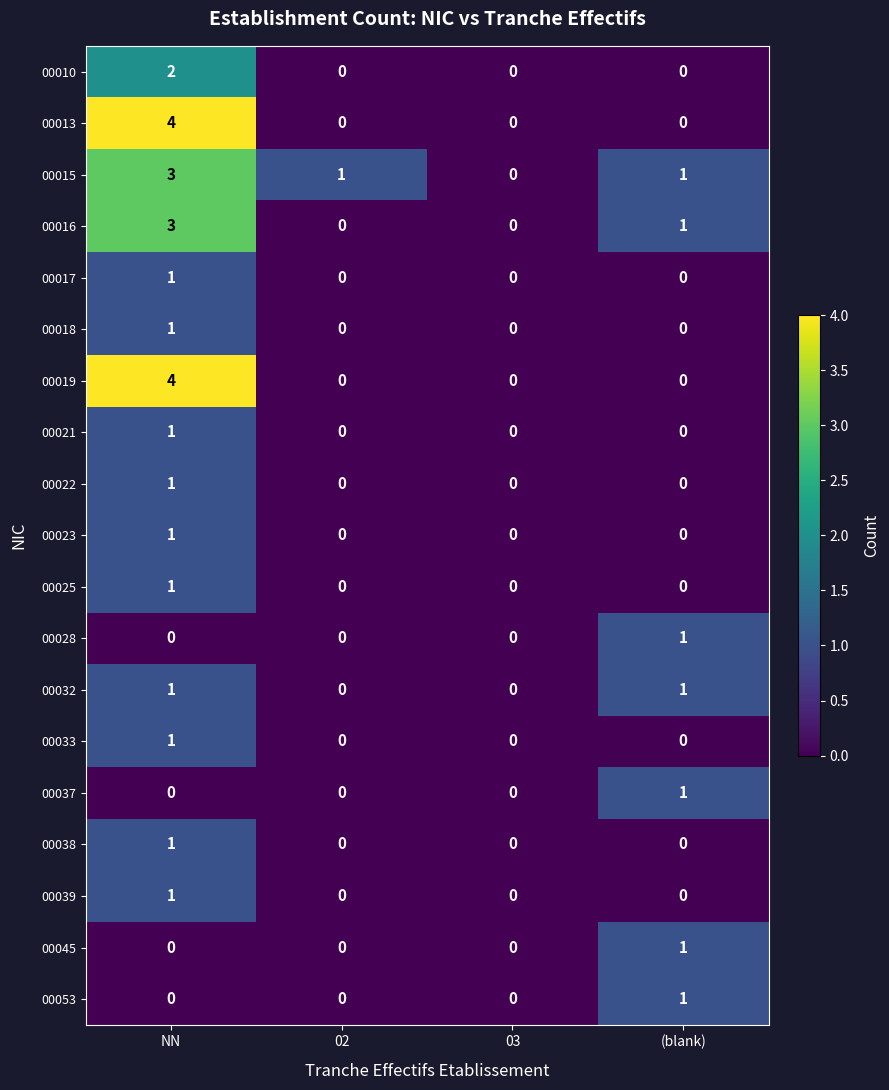

Which label corresponds to the largest value in the chart?

NN